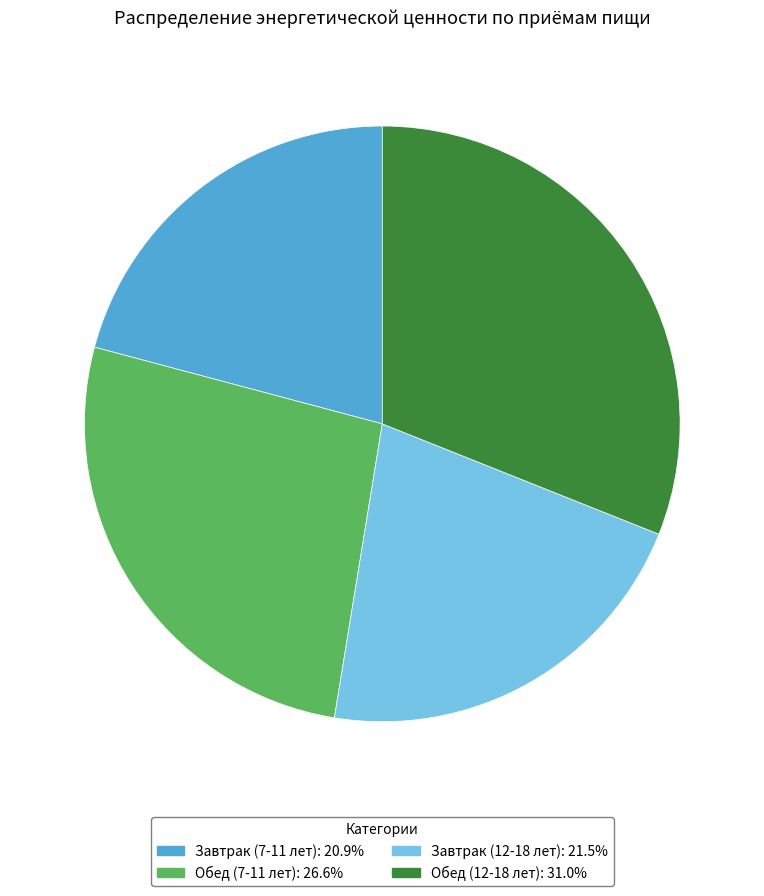

Does Обед (12-18 лет): 31.0% account for over 50% of the chart?

No